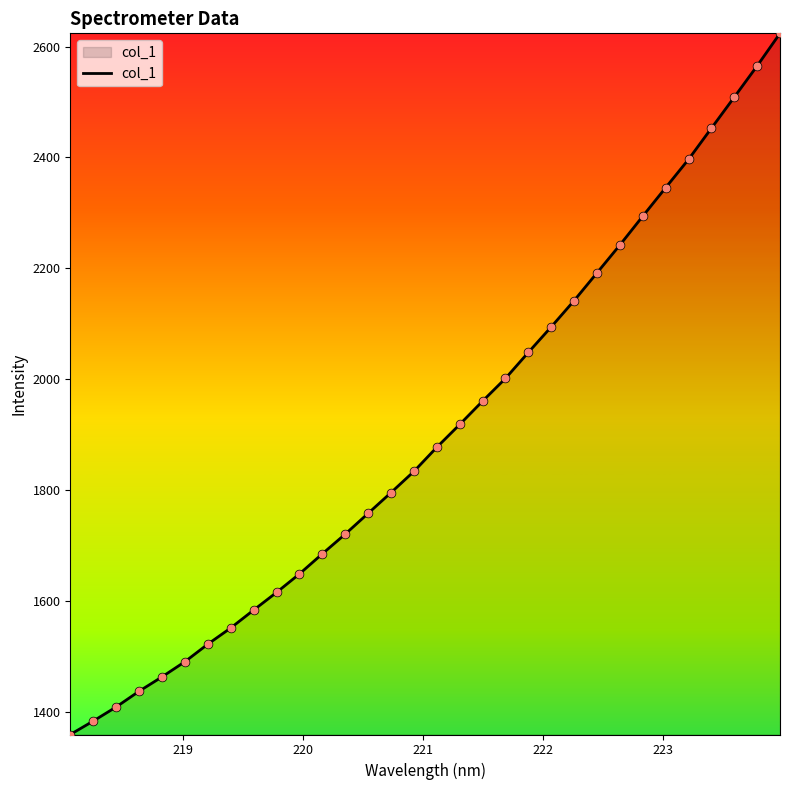

What is the smallest value displayed?

1358.8